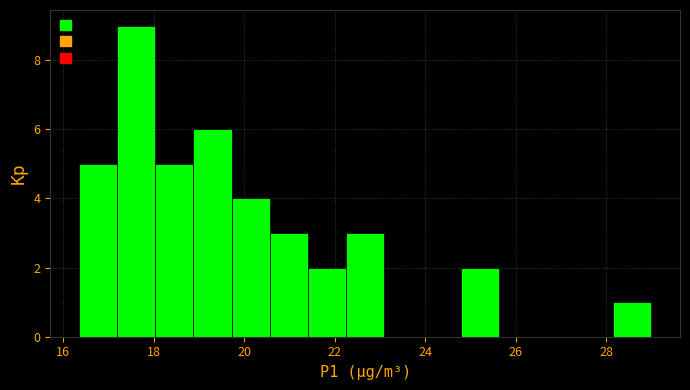

Reading left to right, list every bar in this chart as the range it spans on the x-axis followed by its height. Neither the bar edges nor the heights are printed on the chart, so give them approximately, as read against the axes.

16.4 to 17.2: 5
17.2 to 18.0: 9
18.0 to 18.8: 5
18.8 to 19.8: 6
19.8 to 20.6: 4
20.6 to 21.4: 3
21.4 to 22.2: 2
22.2 to 23.0: 3
23.0 to 24.0: 0
24.0 to 24.8: 0
24.8 to 25.6: 2
25.6 to 26.4: 0
26.4 to 27.4: 0
27.4 to 28.2: 0
28.2 to 29.0: 1